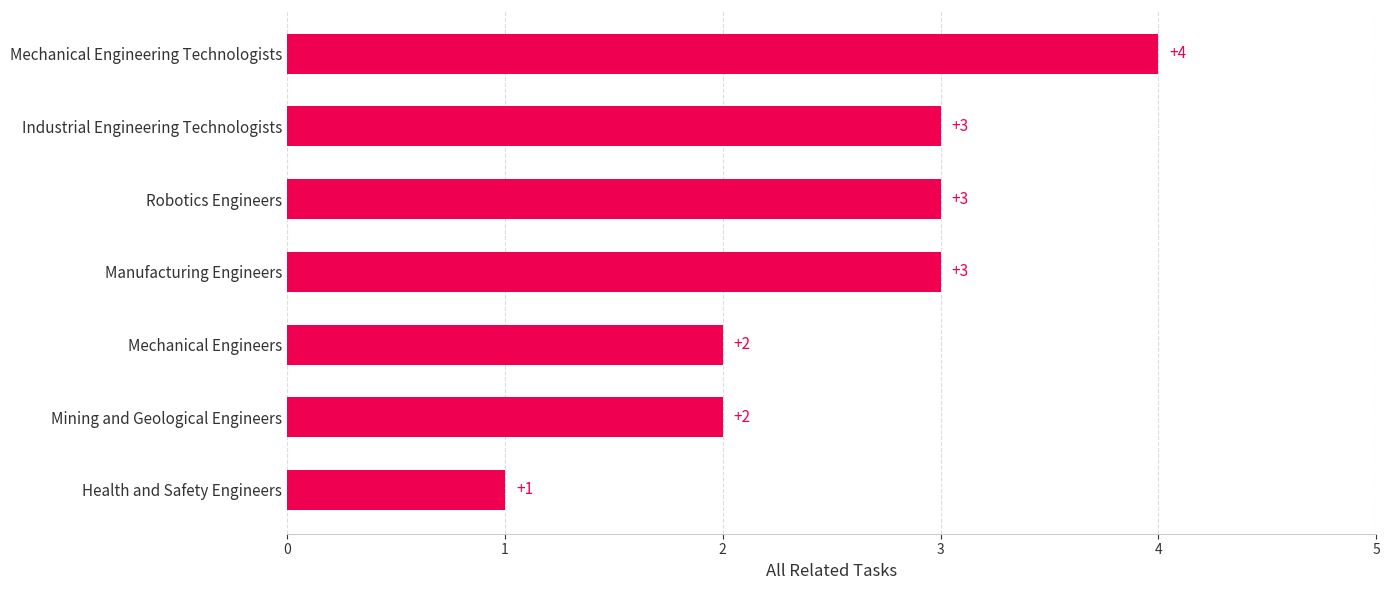

Does the chart contain stacked bars?

No